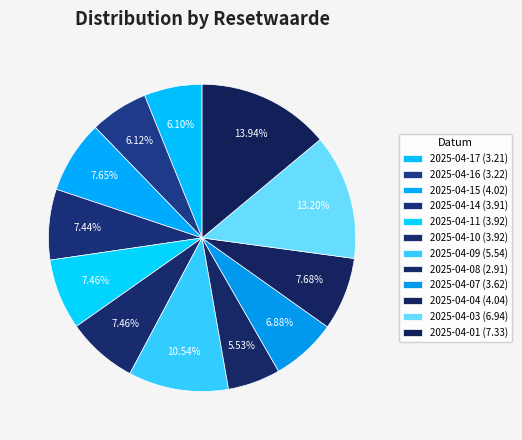

Count the number of slices in the pie.

12